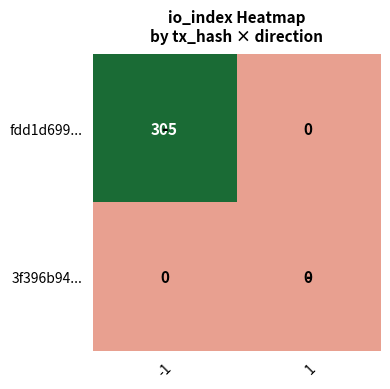

Which series has the widest spread of values?

fdd1d699...